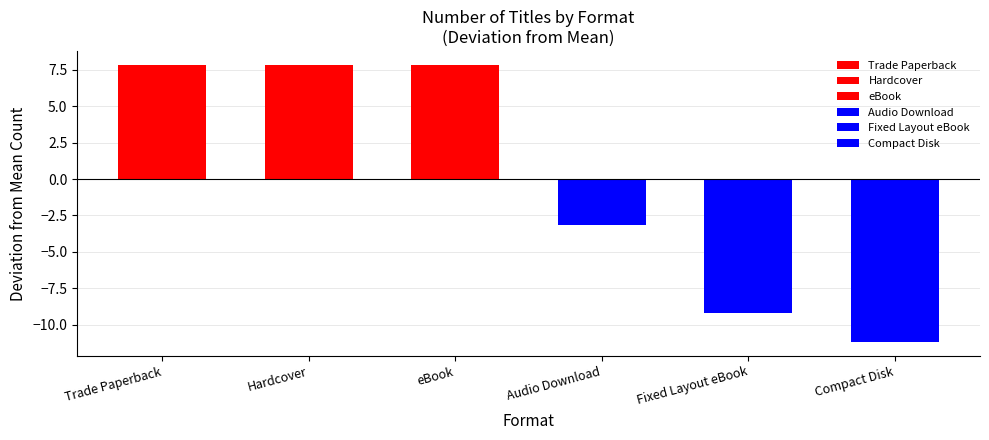

What is the change in value from Fixed Layout eBook to Compact Disk?

-2.0